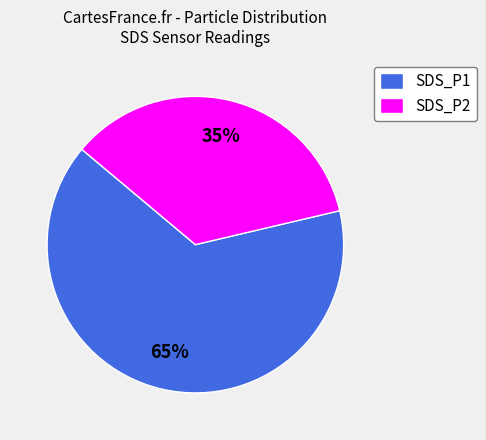

How many segments does this pie chart have?

2